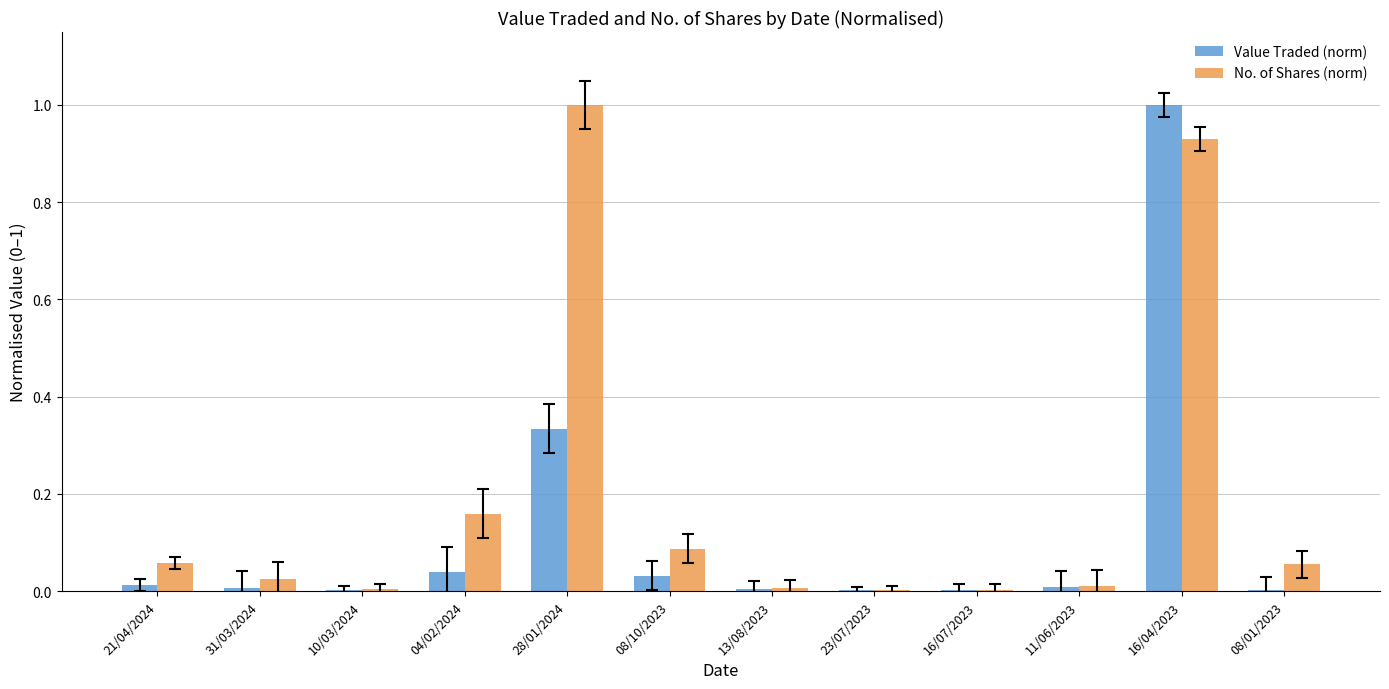

What is the greatest value displayed?

1.0